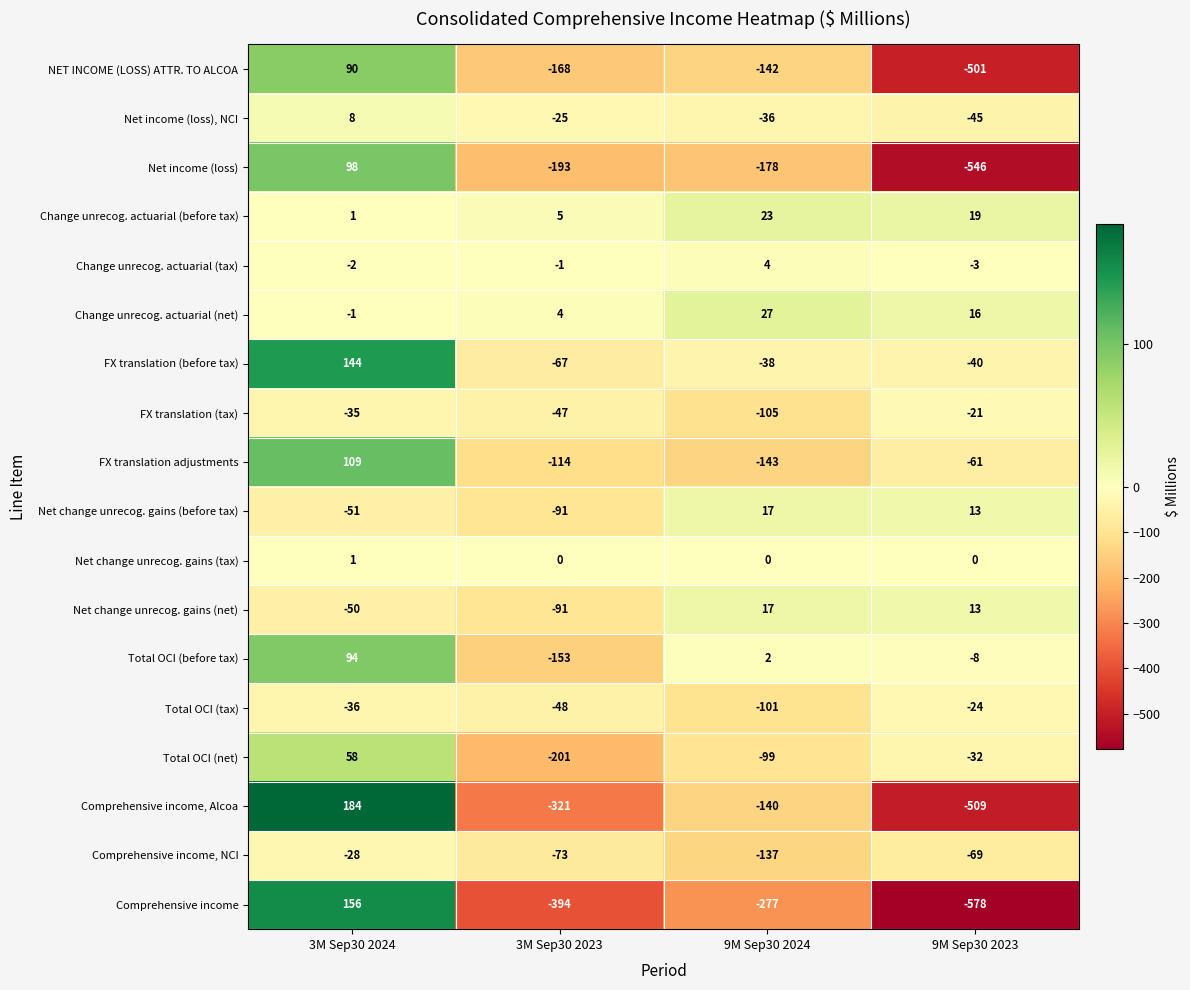

What is the sum of all Change unrecog. actuarial (net) values?

46